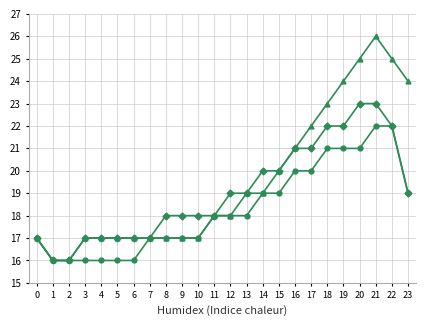

What is the smallest value displayed?

16